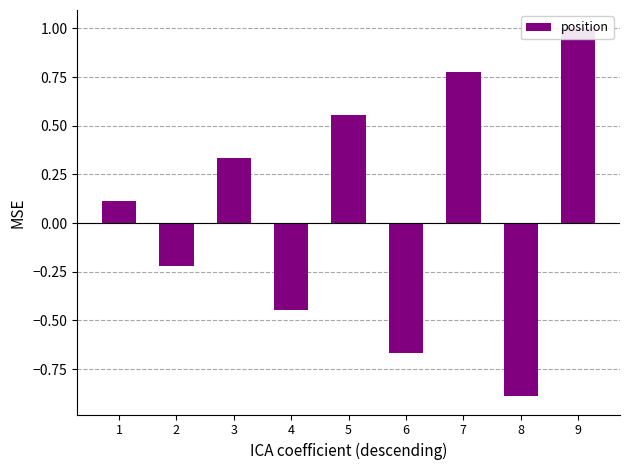

Rank the categories by value from lowest to highest.

8, 6, 4, 2, 1, 3, 5, 7, 9